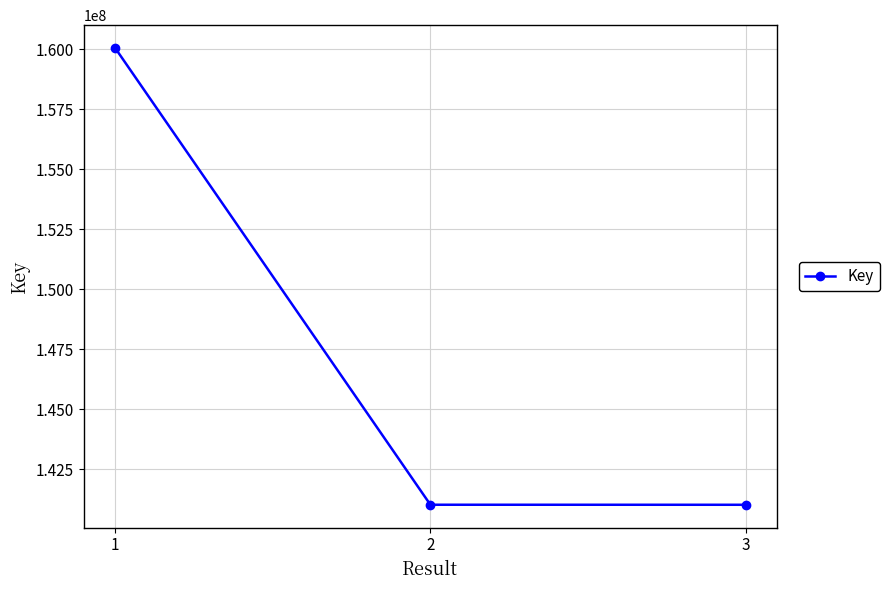

What is the ratio of the value at 2 to the value at 1?

0.9